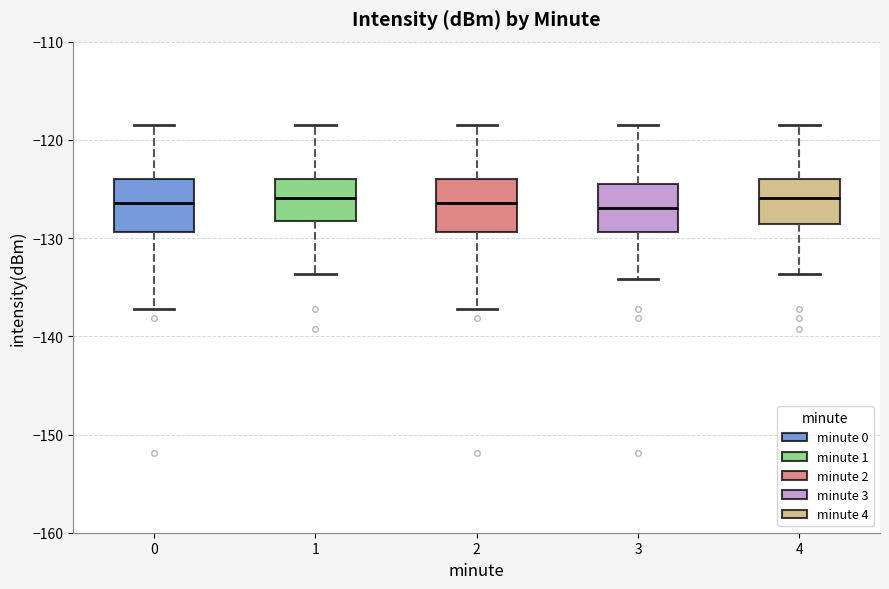

Where does the median line of the box at x = 4 sit on the y-axis? The values are not printed on the chart, so give them approximately, as read against the axis.

-126